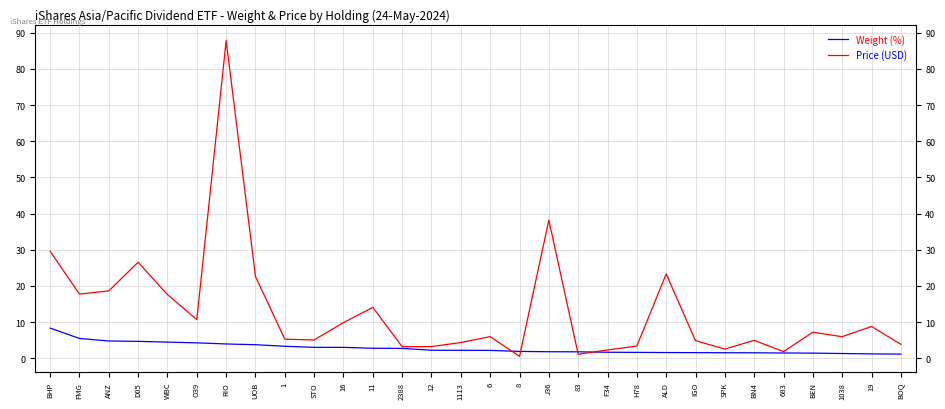

What position from the right is BHP?

30